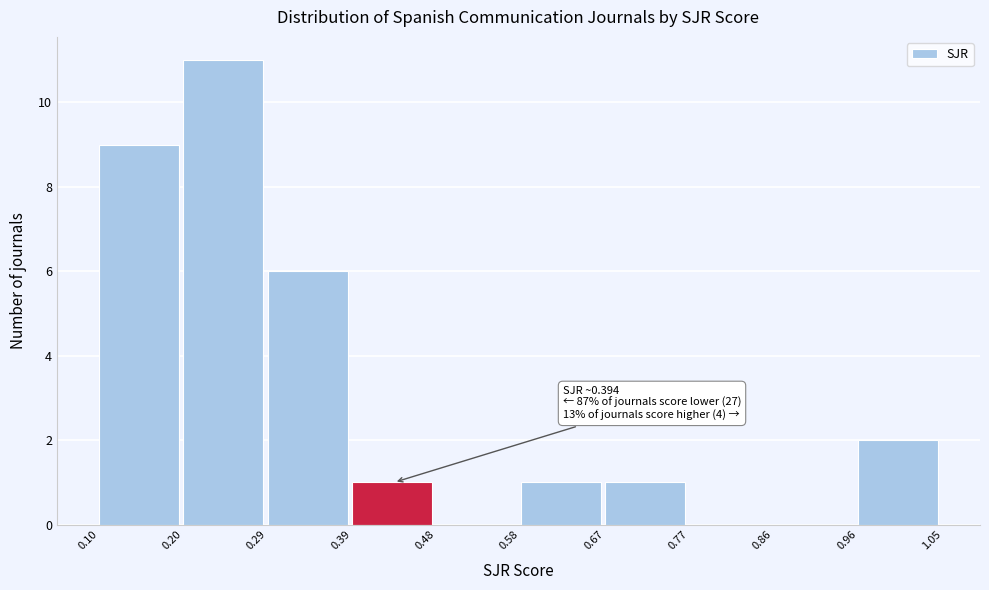

Over which range of the x-axis is the bar tallest?

0.20 to 0.29